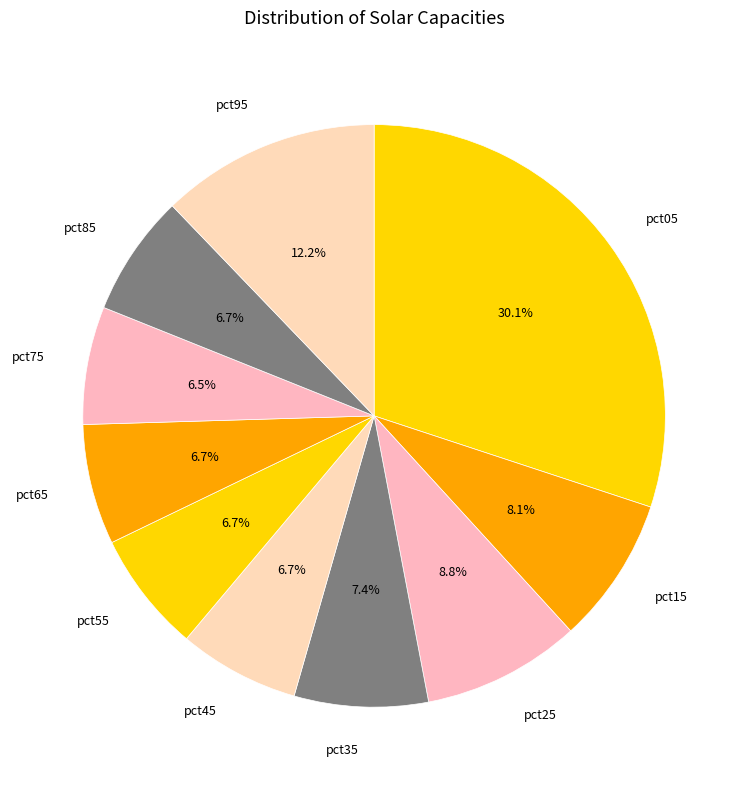

Do pct55 and pct15 together represent more than half of the pie?

No